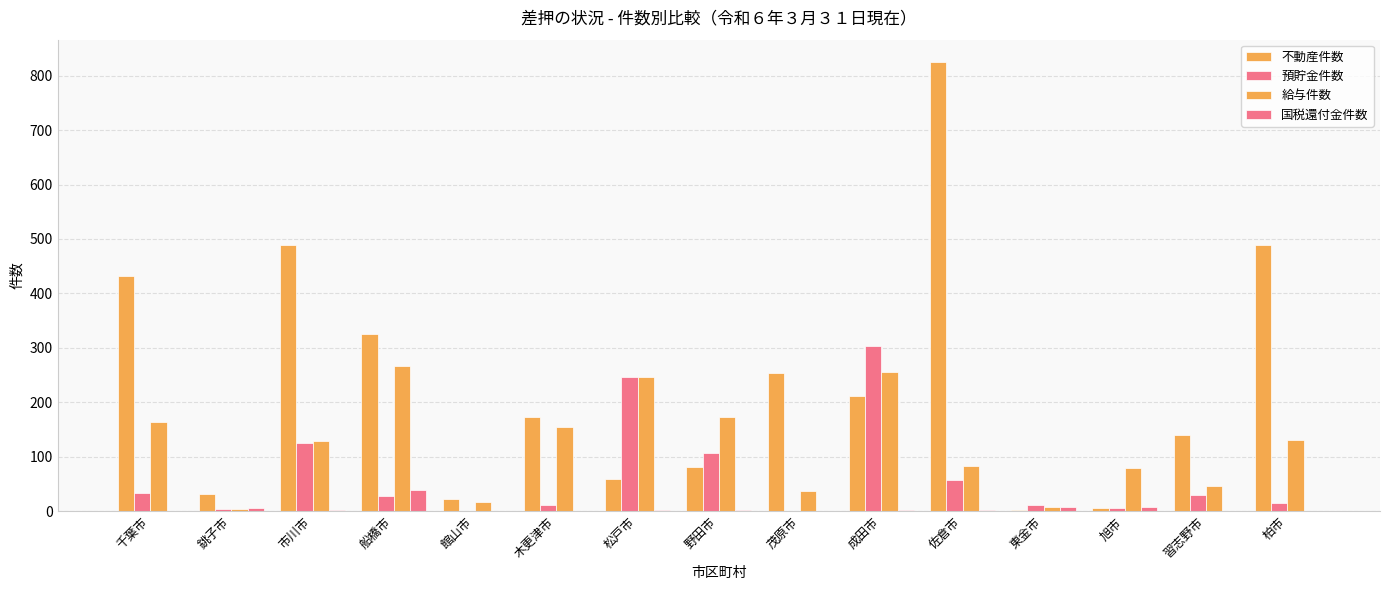

What is the value of the 不動産件数 bar at the 3rd from the left?

489